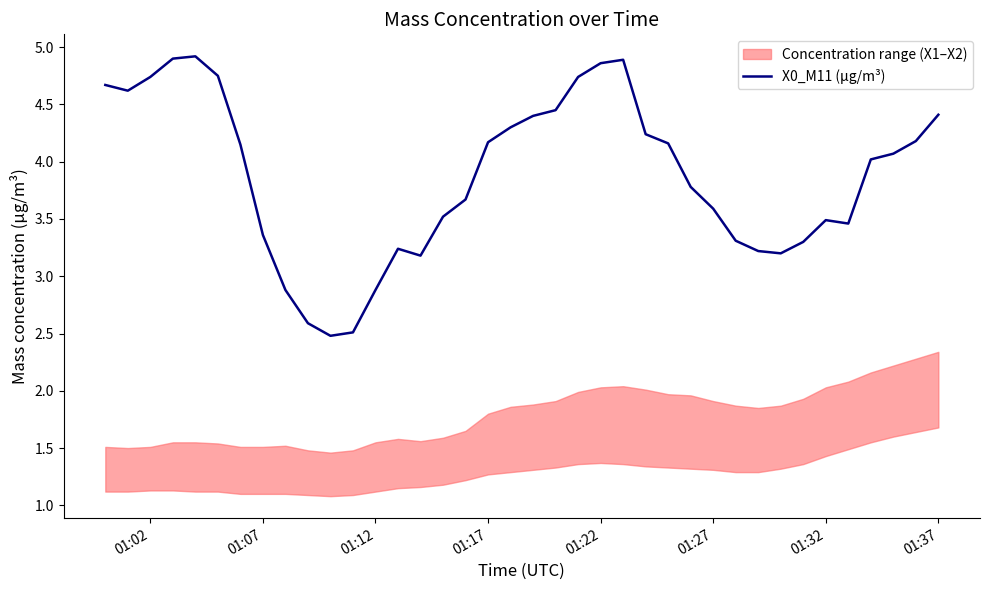

What is the value of the 26th point from the left?

4.2